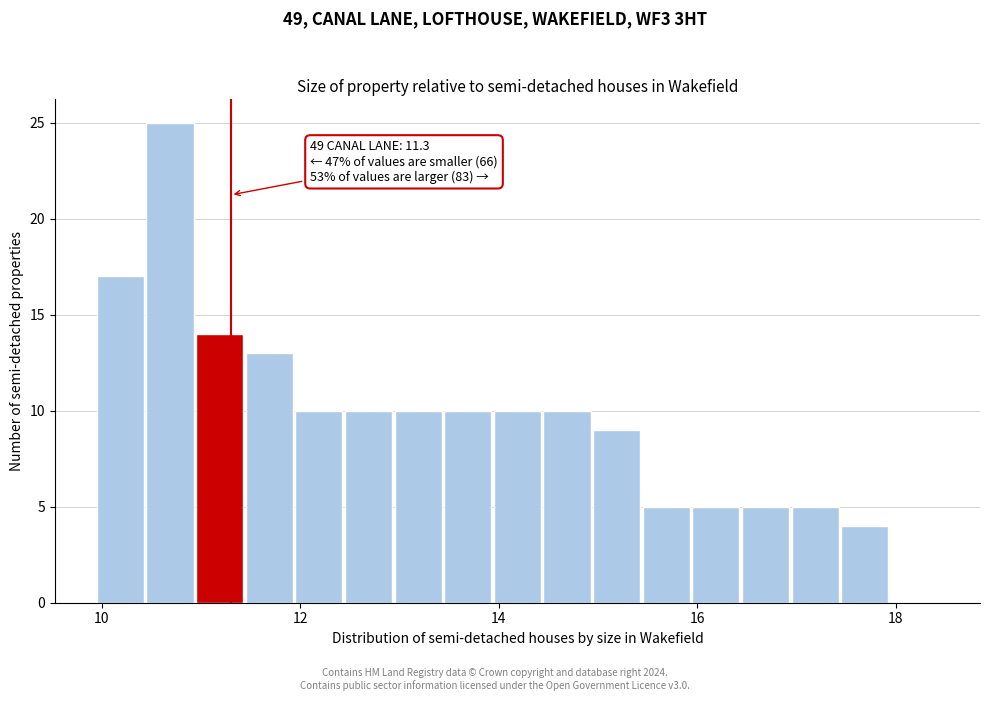

Around what value on the x-axis is the tallest bar? Give the approximate position of its centre, as read against the axis.

10.6